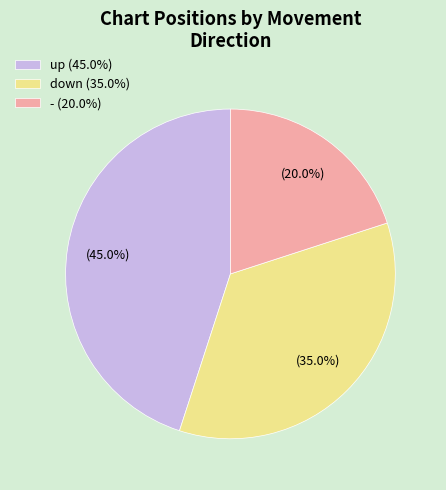

True or false: up accounts for 60% of the total.

False